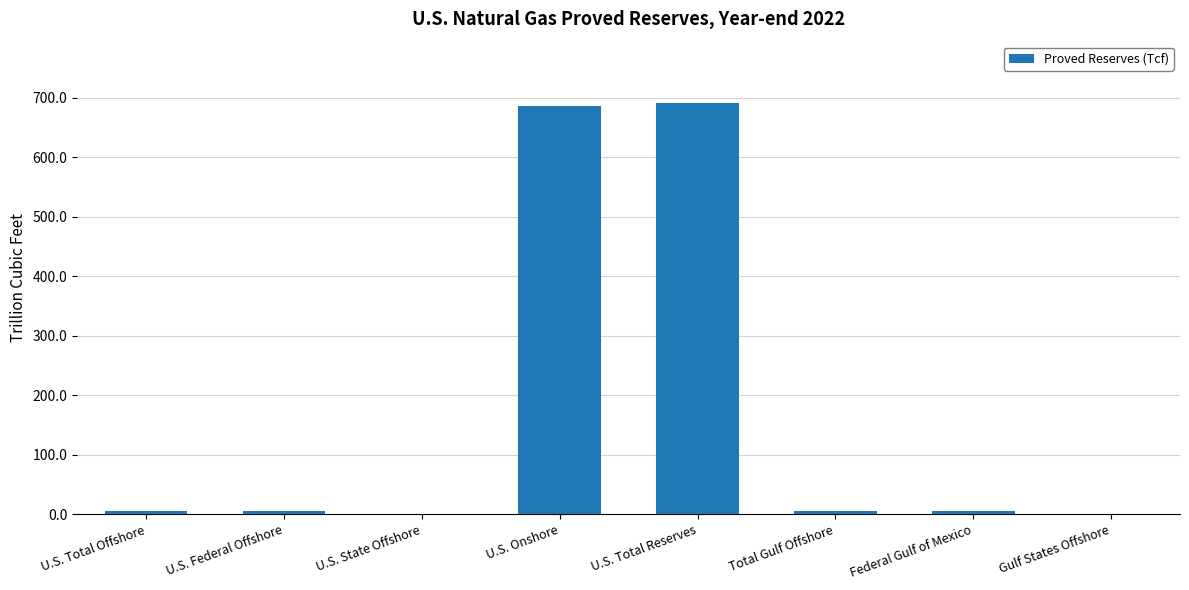

What is the maximum value shown in the chart?

691.0